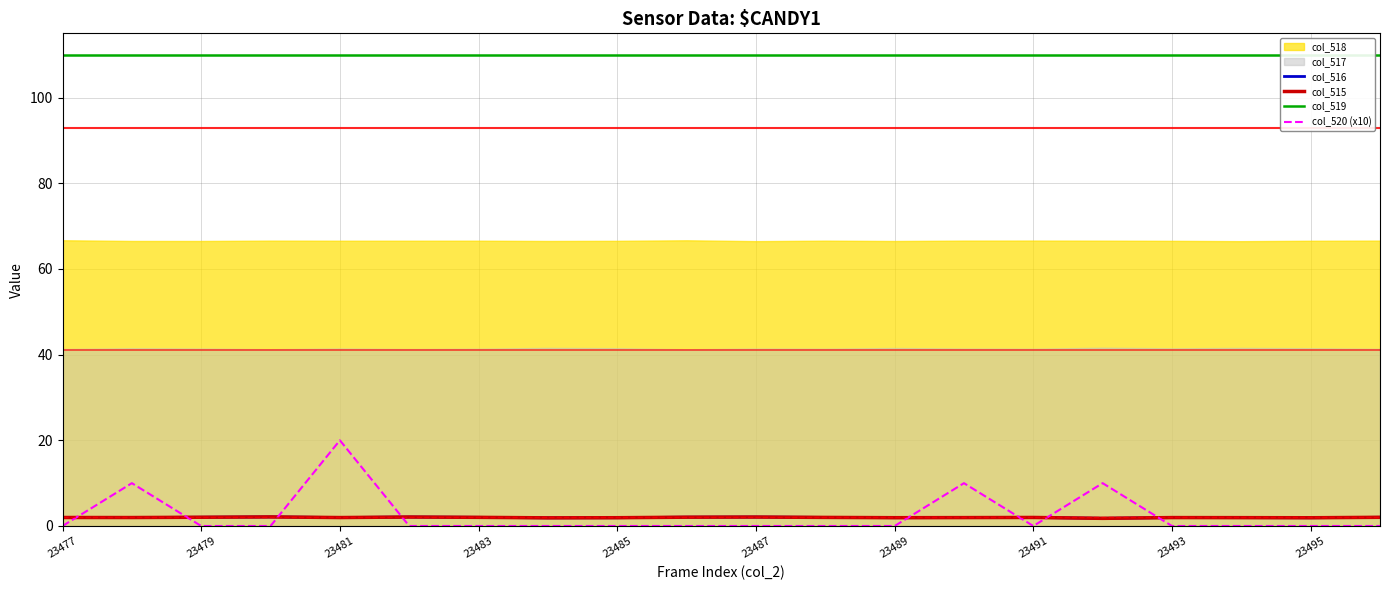

True or false: col_515 has a value of 2.0 at 23491.

True